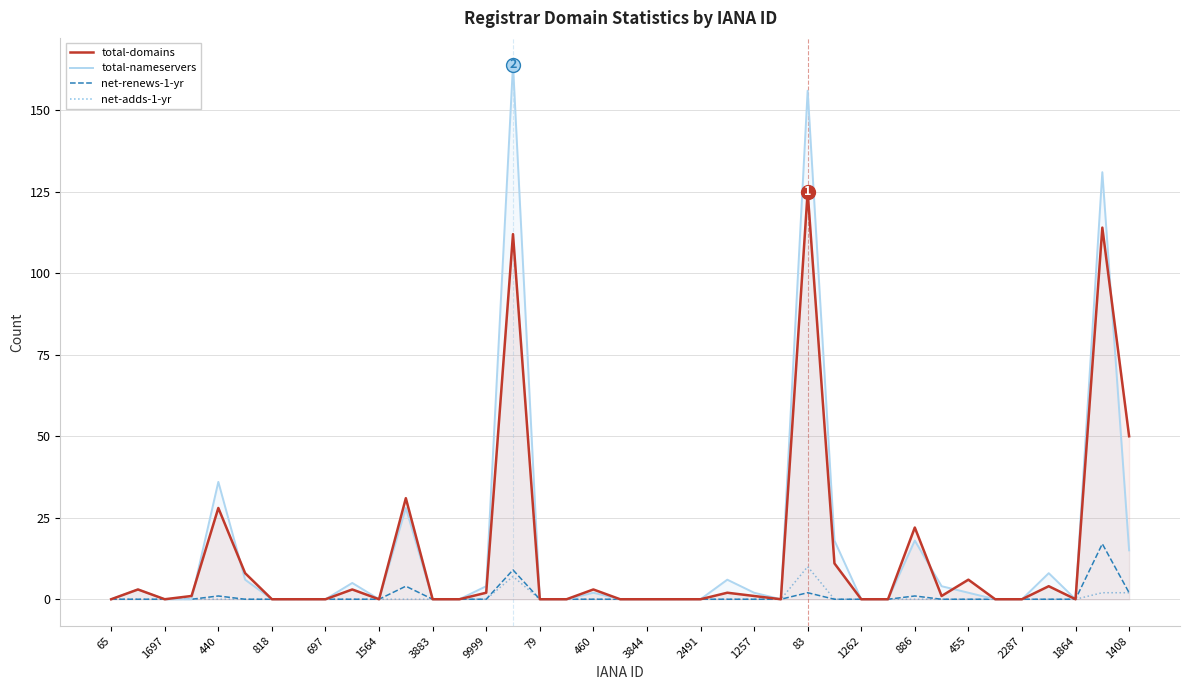

Which series has the largest range (max minus min)?

total-nameservers